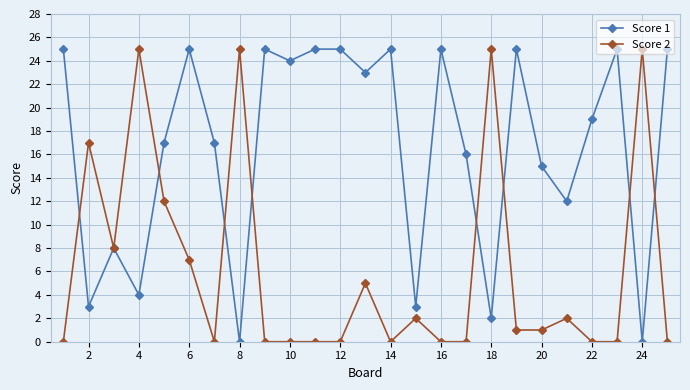

True or false: Score 2 has more than 0 points higher than both neighbors.

True